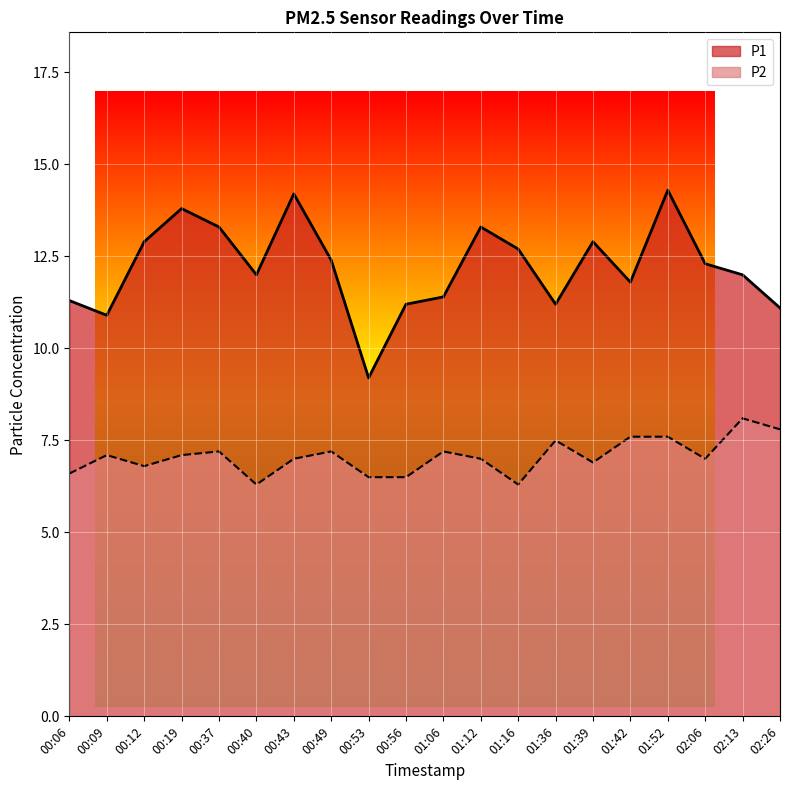

Is the value of P1 at 00:09 greater than the value of P2 at 00:56?

Yes